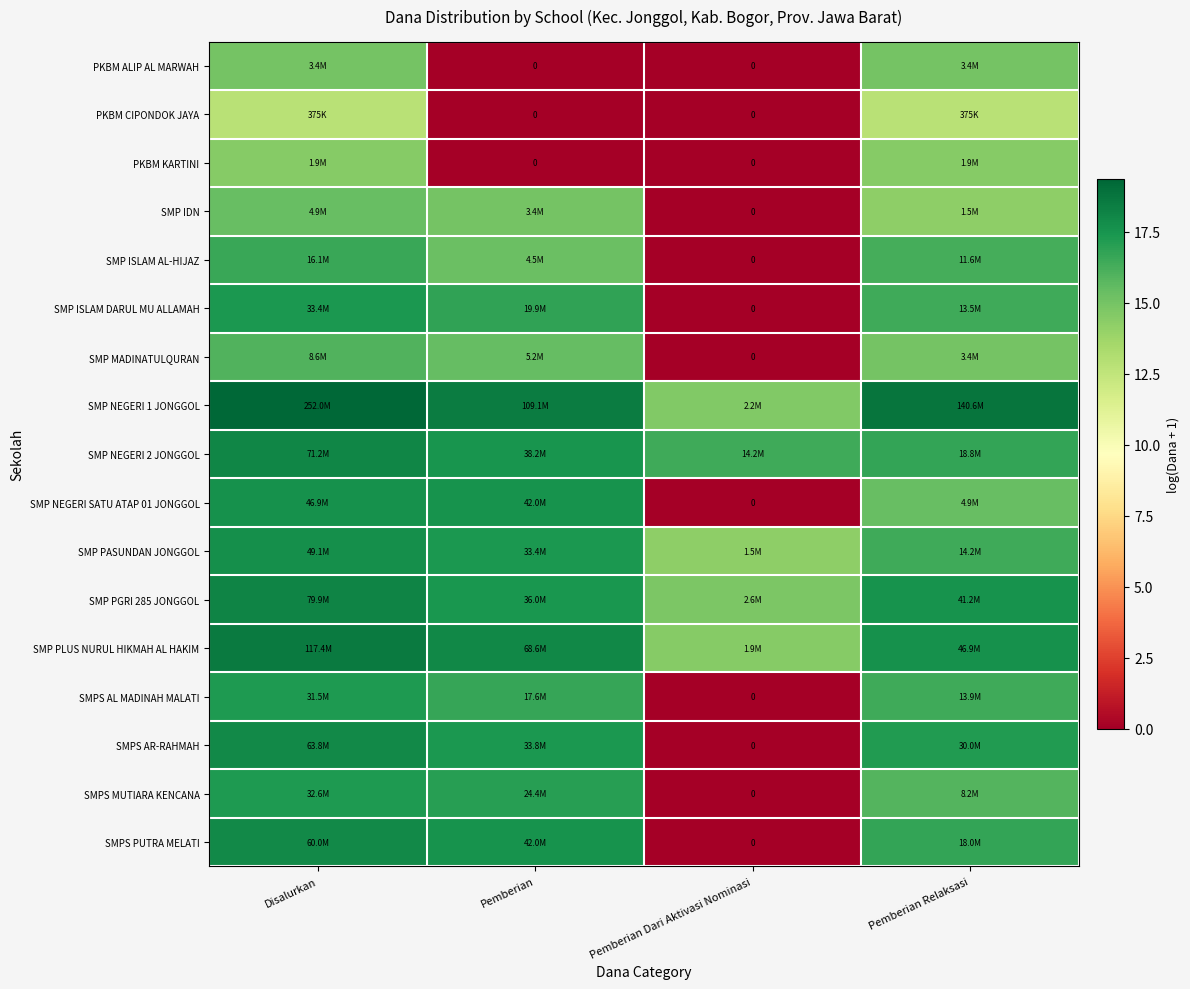

True or false: SMP NEGERI 1 JONGGOL has a value of 4.5 at Disalurkan.

False